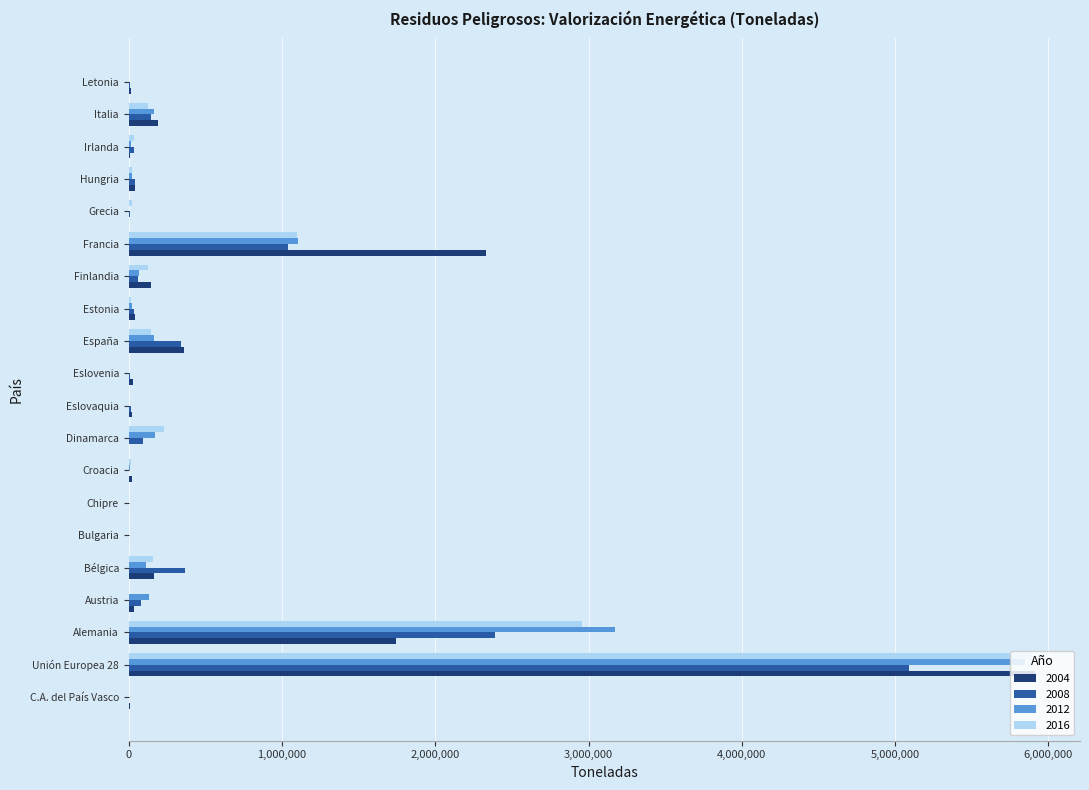

At which category is the sum across all series the highest?

Unión Europea 28